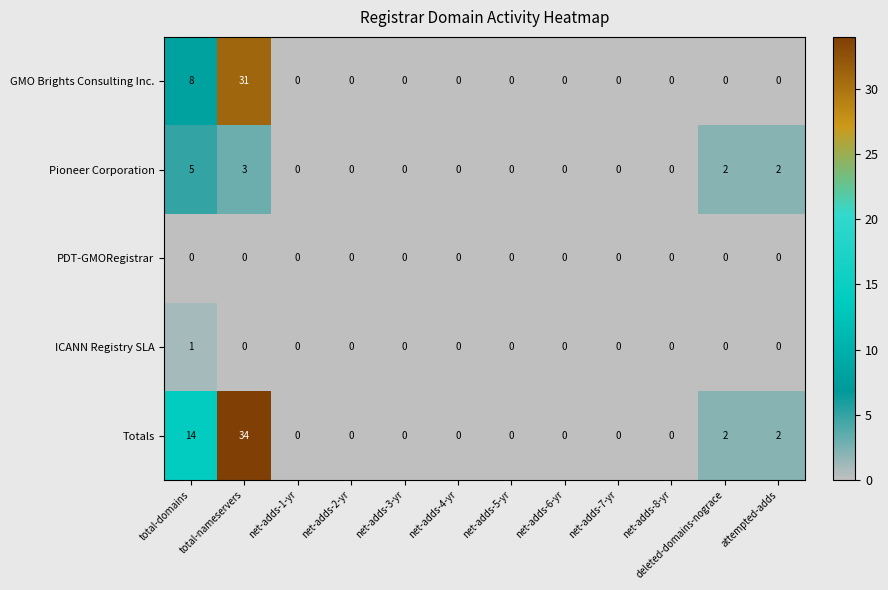

The value of Pioneer Corporation at attempted-adds is 2. True or false?

True